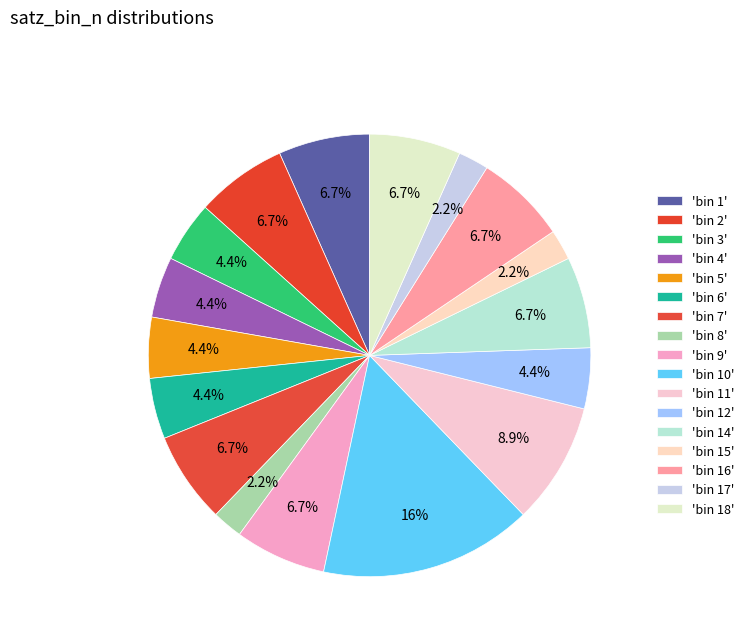

How many segments does this pie chart have?

17